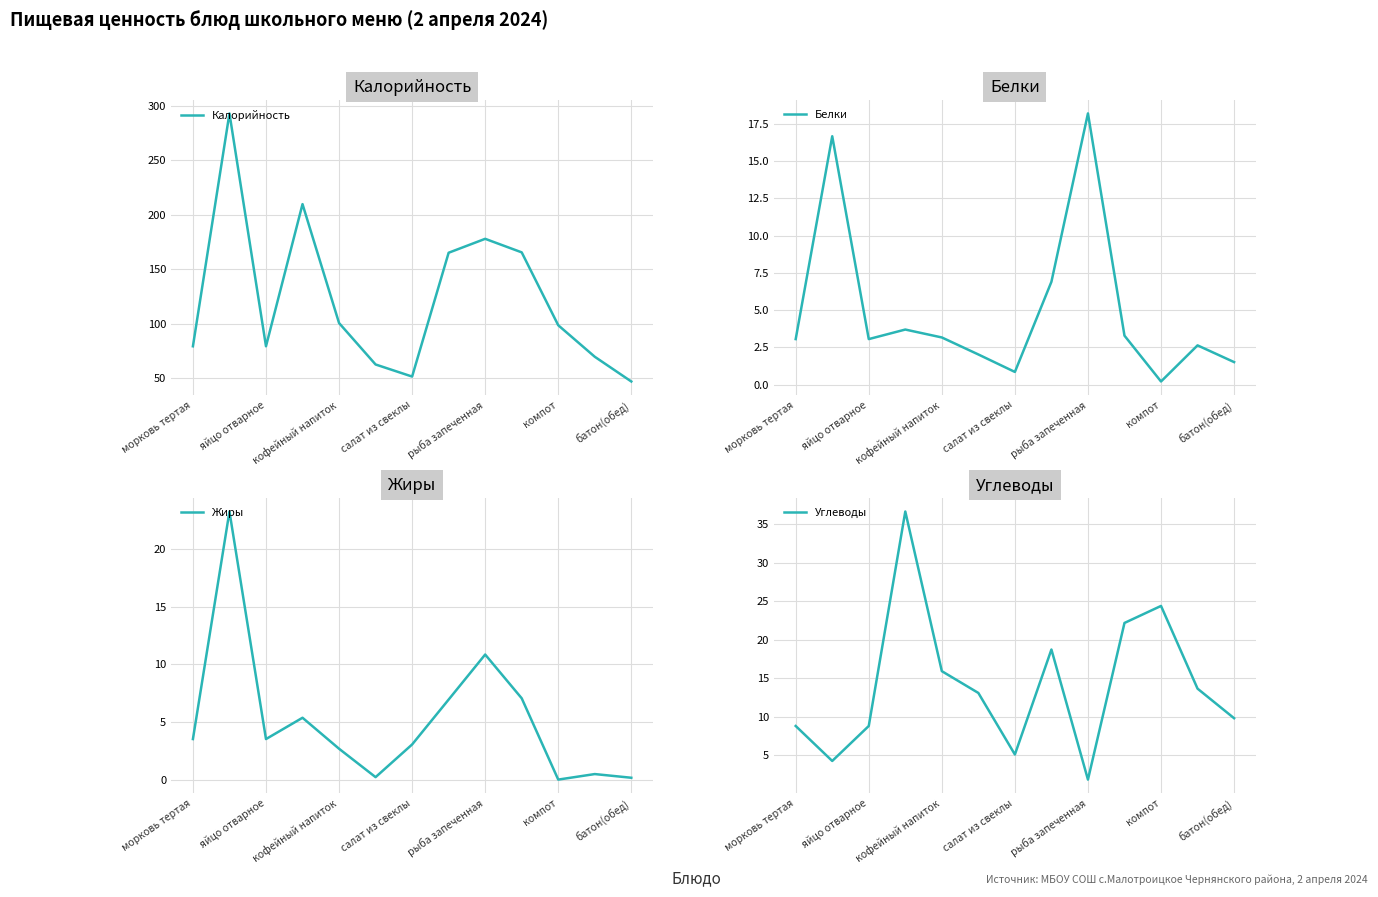

In Калорийность, how many points are lower than both neighbors (excluding endpoints)?

2